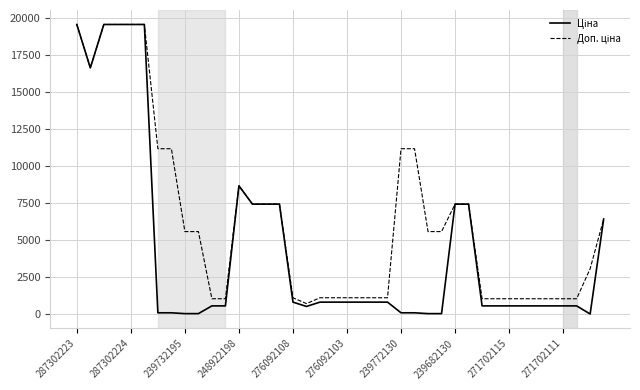

Is this an area chart (filled region under the line)?

No